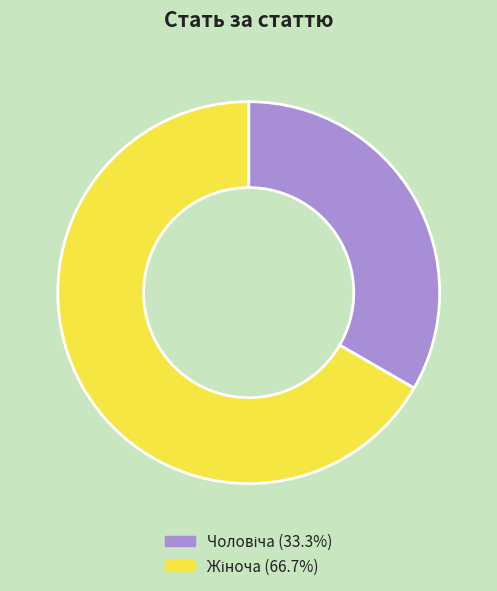

Does any single category account for the majority?

Yes